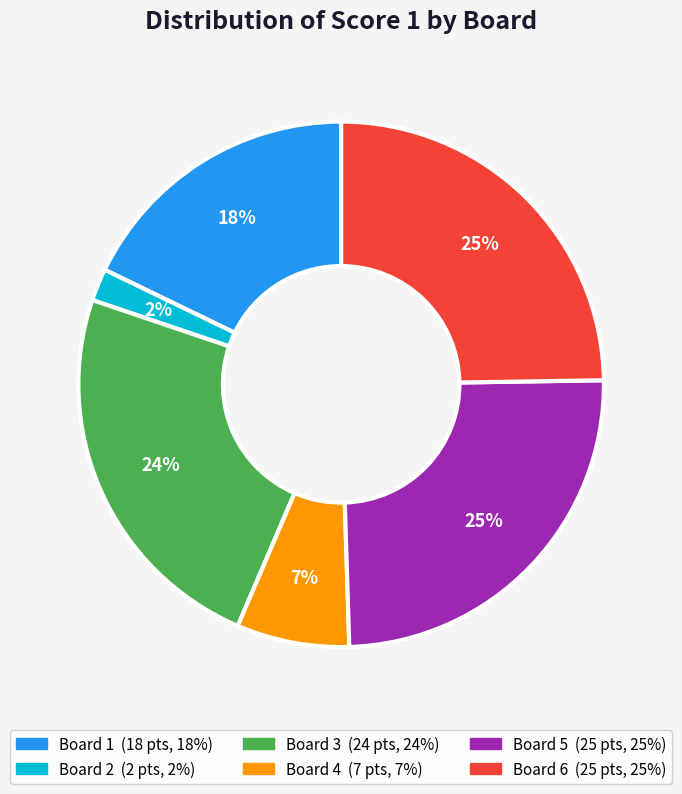

To the nearest percent, what is the difference between the Board 3 and Board 2 slice percentages?

22%